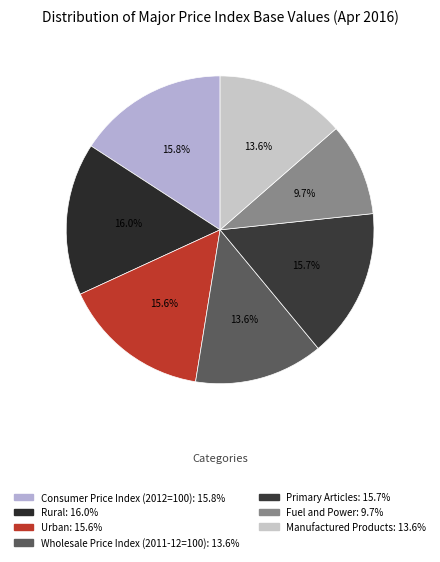

To the nearest percent, what portion does Manufactured Products represent?

14%